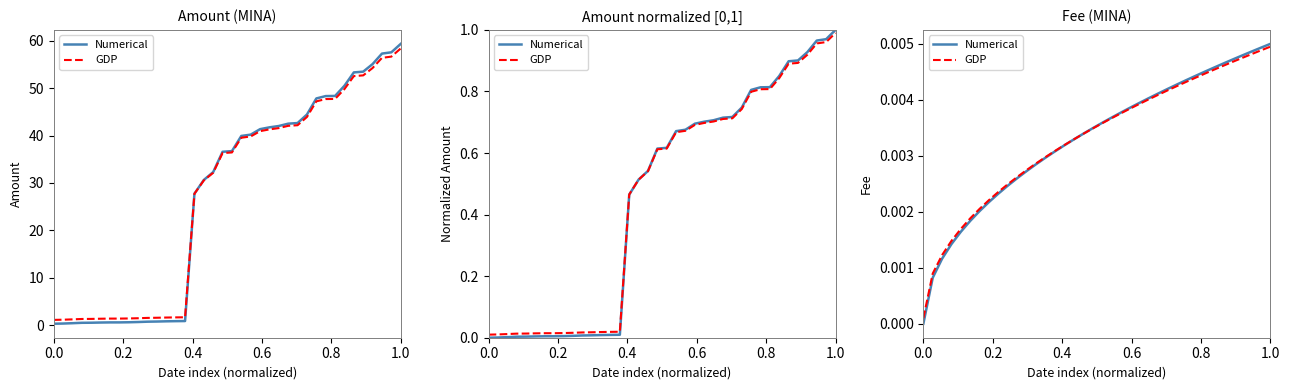

True or false: Numerical has more than 0 points higher than both neighbors.

False